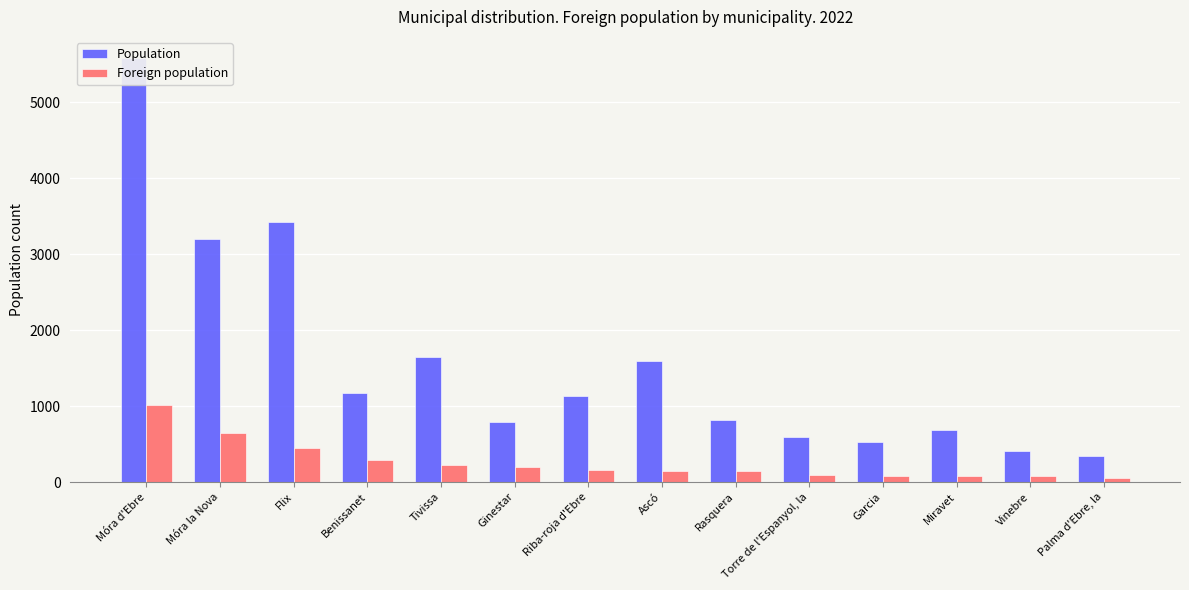

What is the sum of the Population values at Vinebre and Riba-roja d'Ebre?

1538